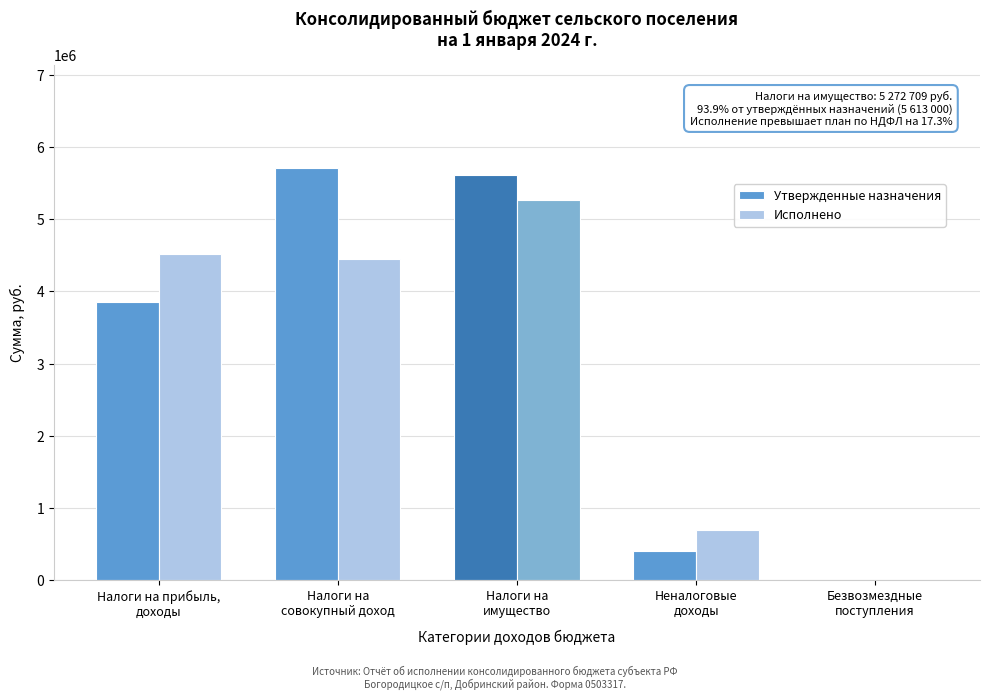

What is the sum of all Утвержденные назначения values?

15572500.0